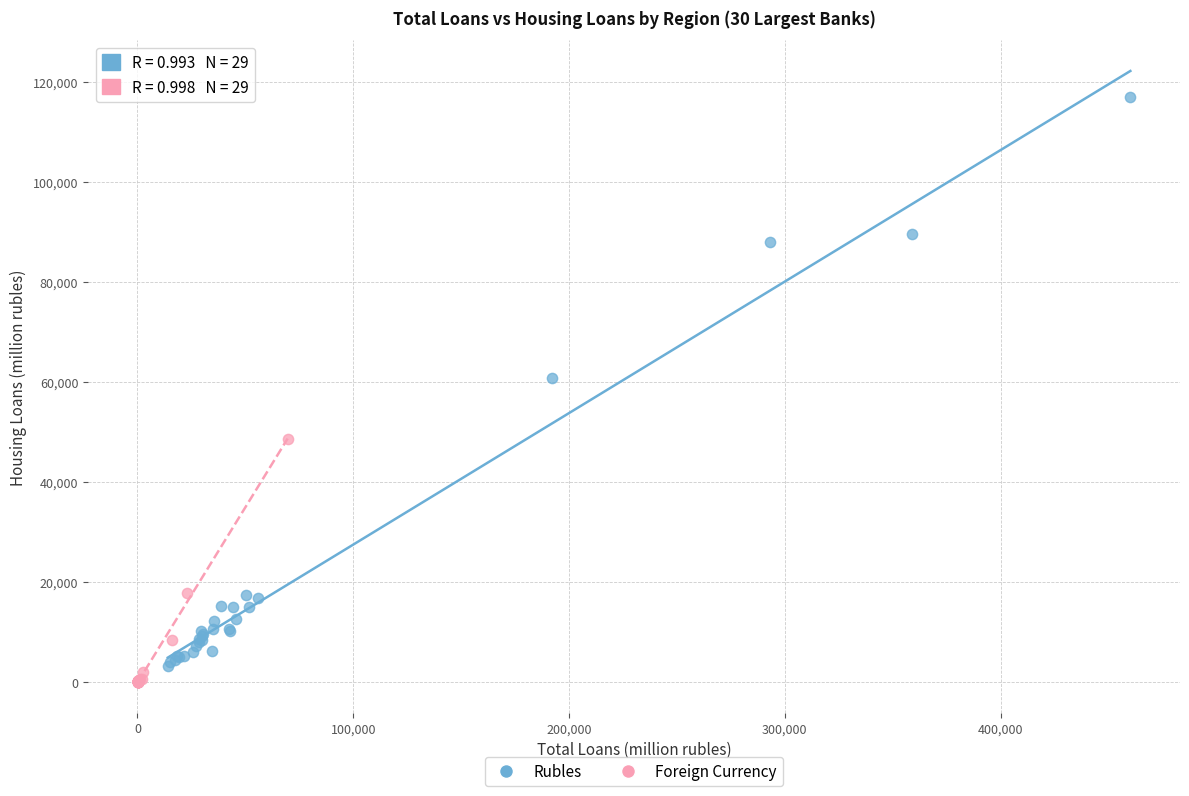

What are all the series names shown in the legend?

Rubles, Foreign Currency